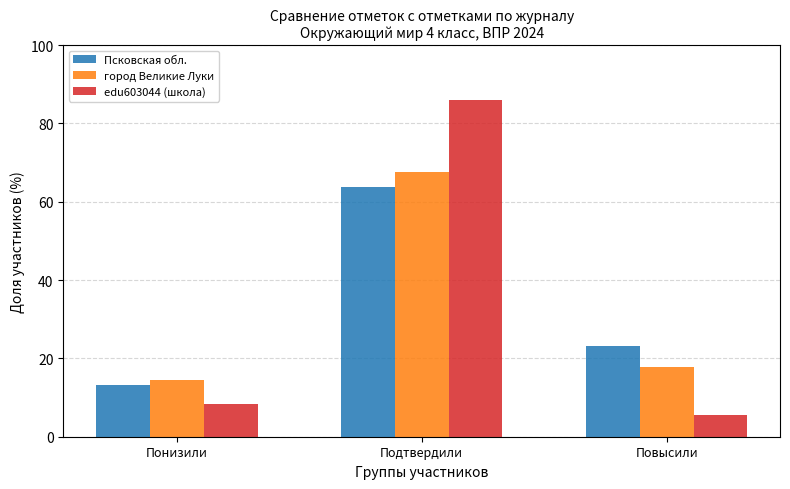

What is the smallest value displayed?

5.6